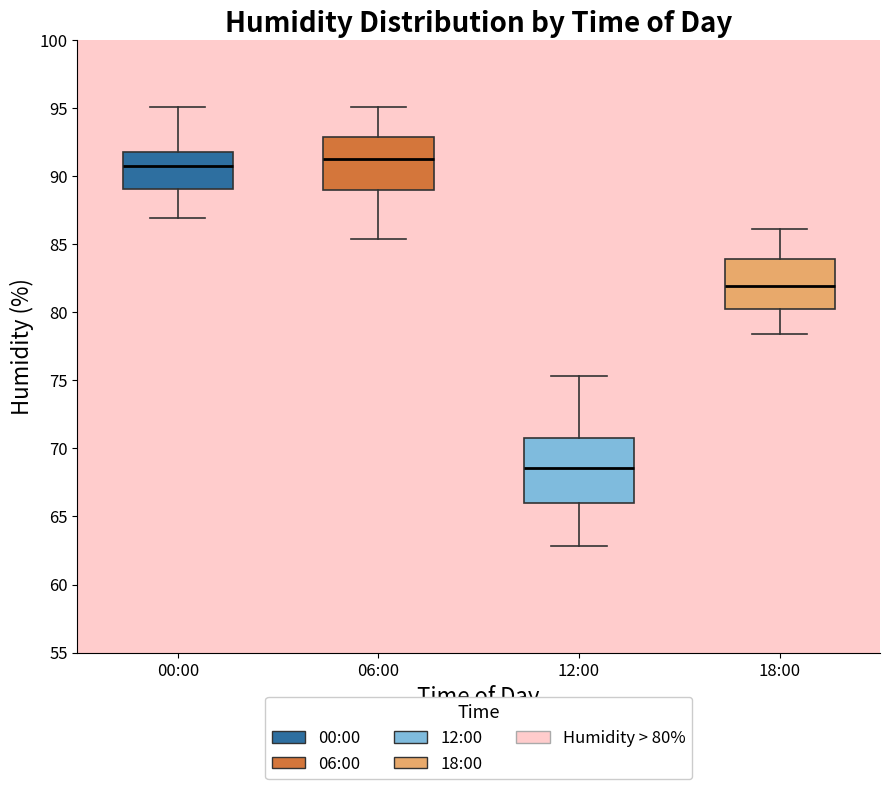

Which box is the tallest, from its lower edge to its upper edge?

12:00